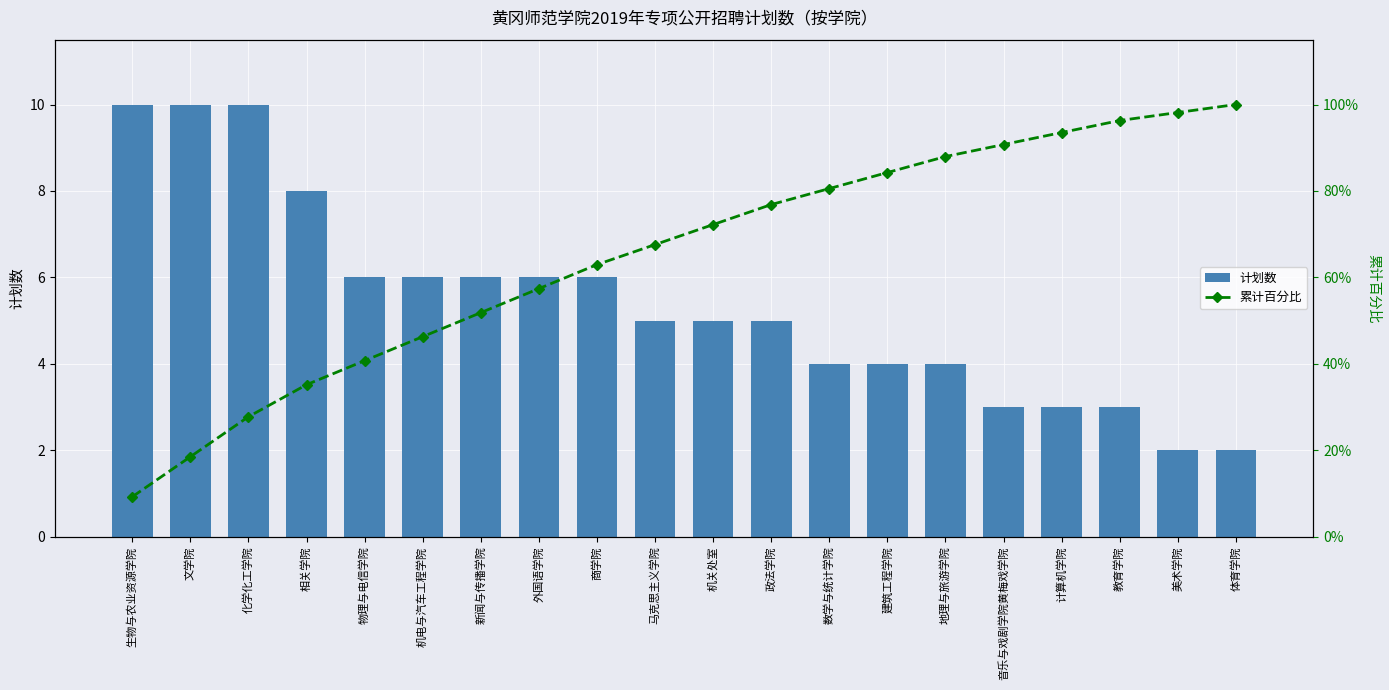

What value does the 计划数 series have at 外国语学院?

6